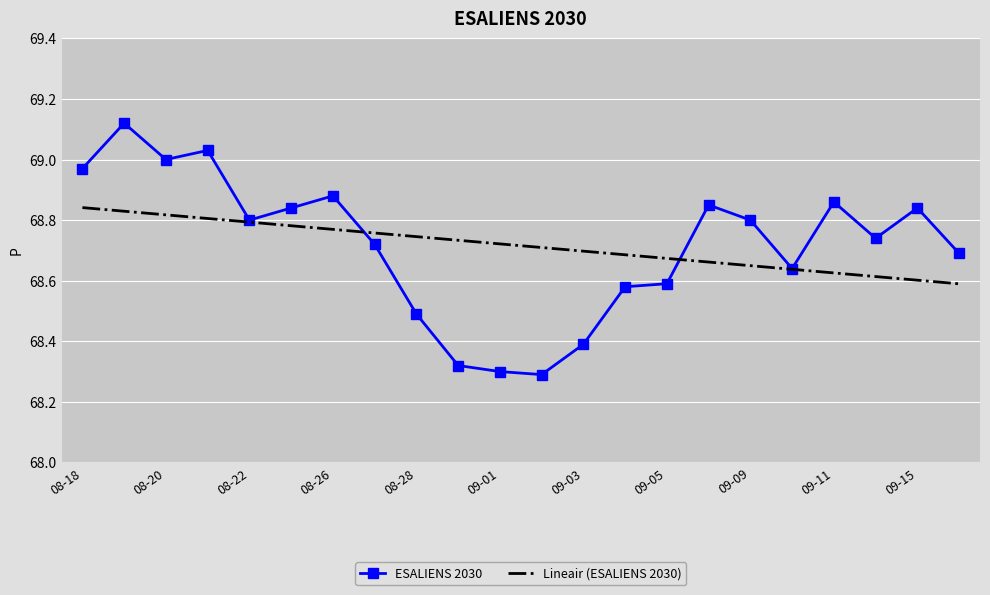

Rank the series by their maximum value, from lowest to highest.

Lineair (ESALIENS 2030), ESALIENS 2030